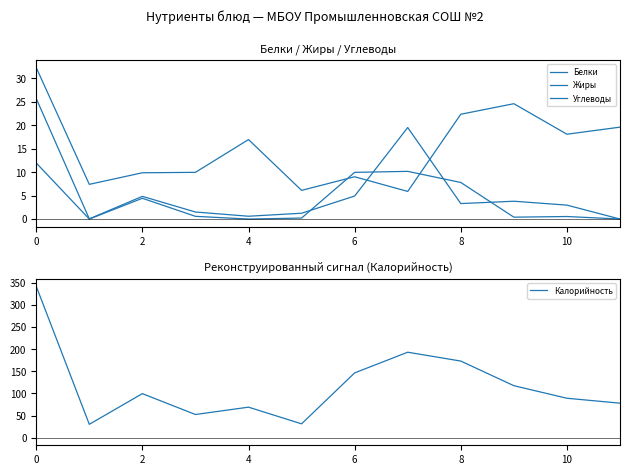

After their last crossing, which series has the higher values: Жиры or Углеводы?

Углеводы